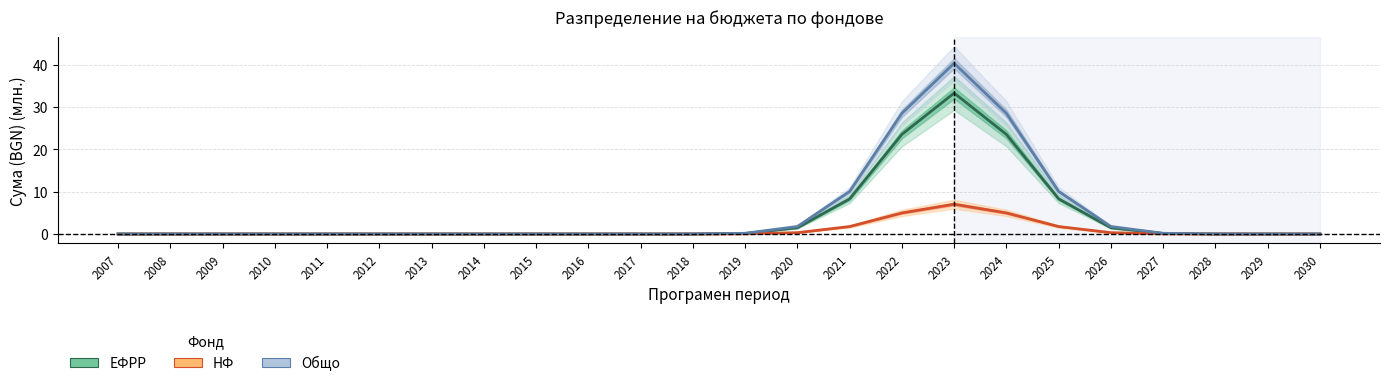

At how many categories does at least one series exceed 30?

1